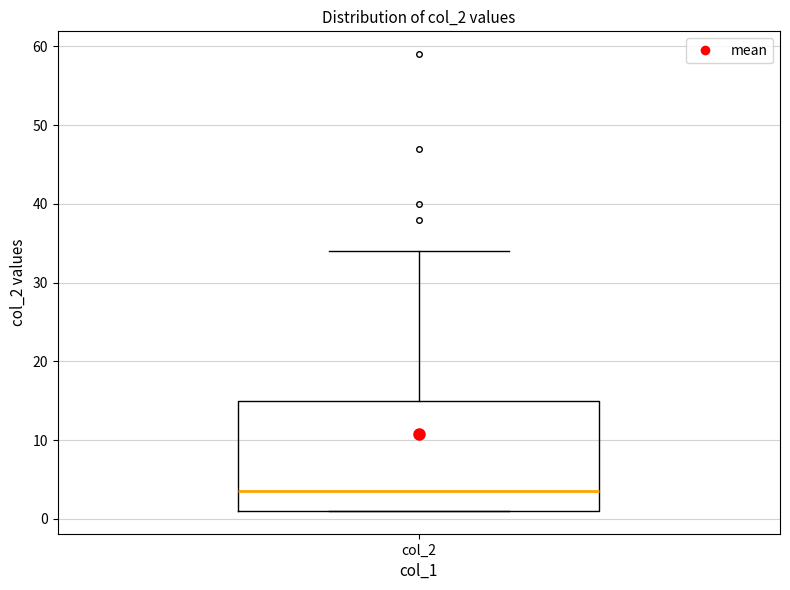

Where does the upper whisker of the box for col_2 end on the y-axis? The values are not printed on the chart, so give them approximately, as read against the axis.

34